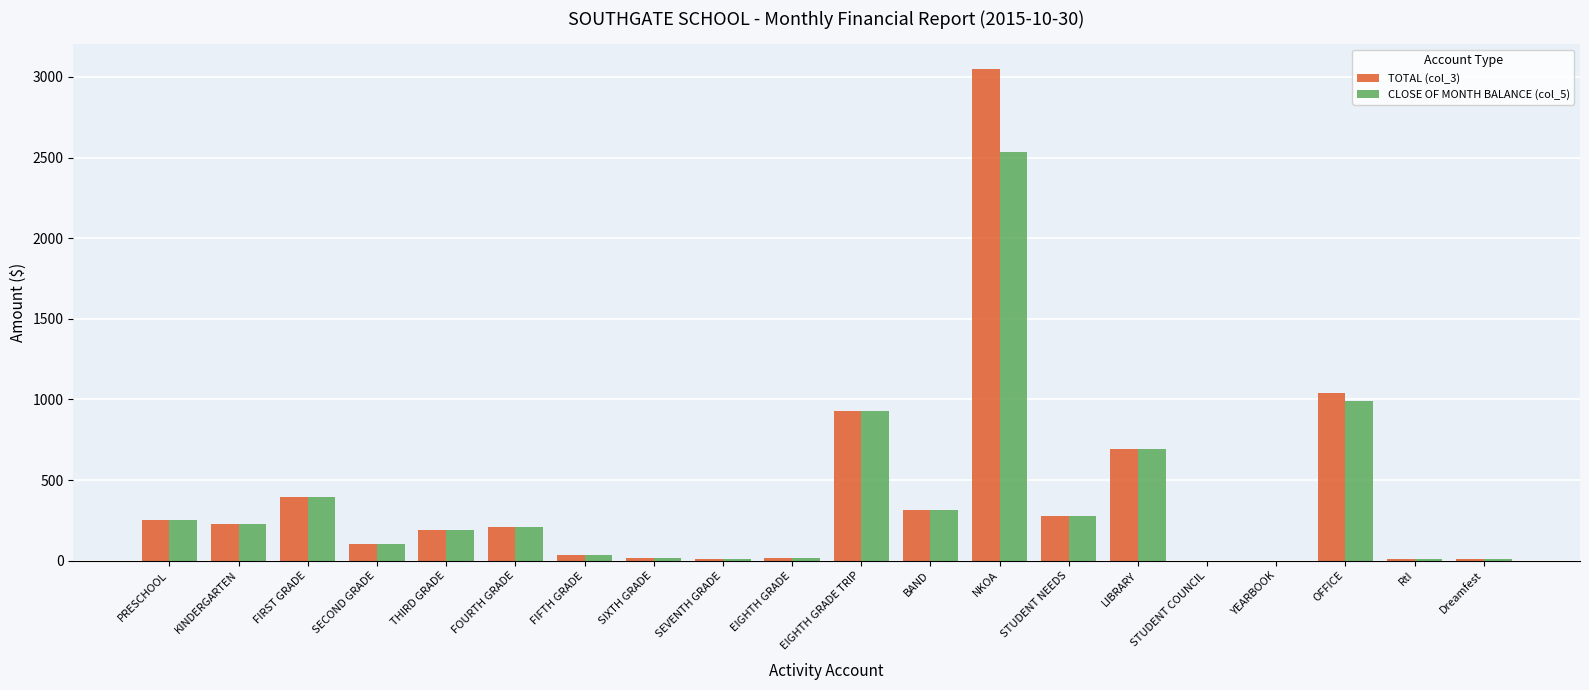

How many categories are shown in the chart?

20